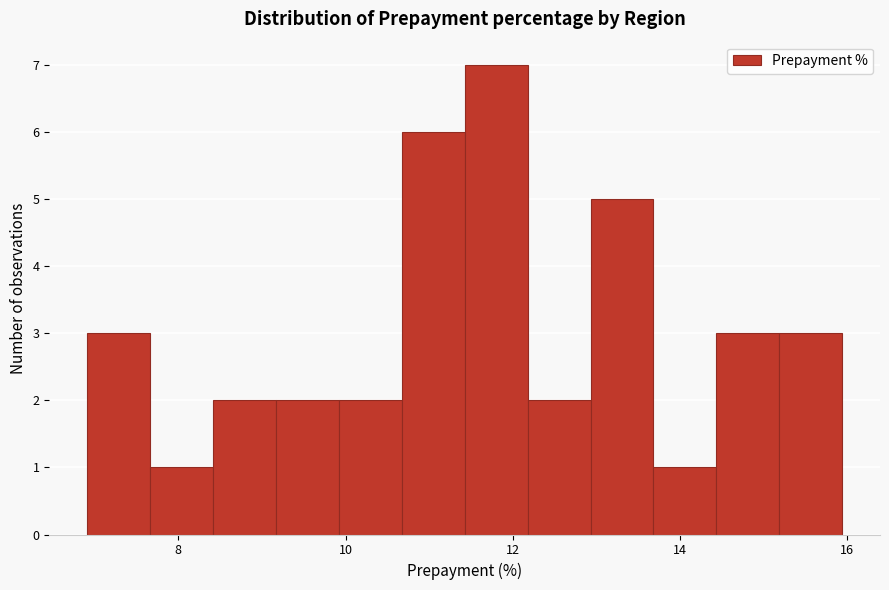

Read against the x-axis, roughly where is the centre of the tallest bar?

11.8